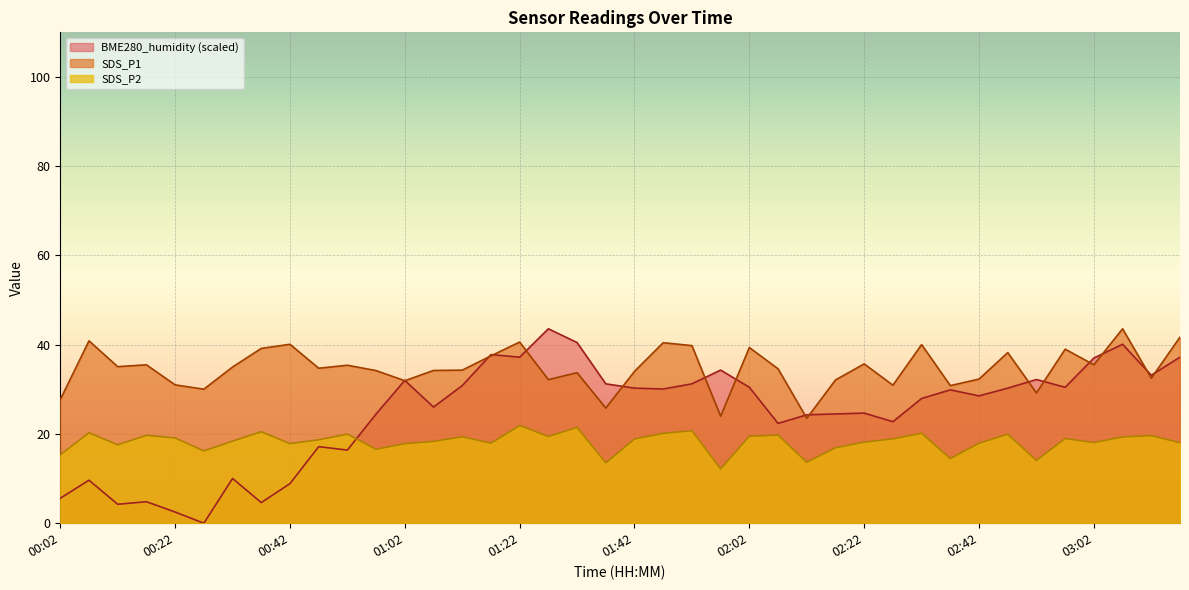

Is it true that BME280_humidity equals 26.0 at 01:07?

True